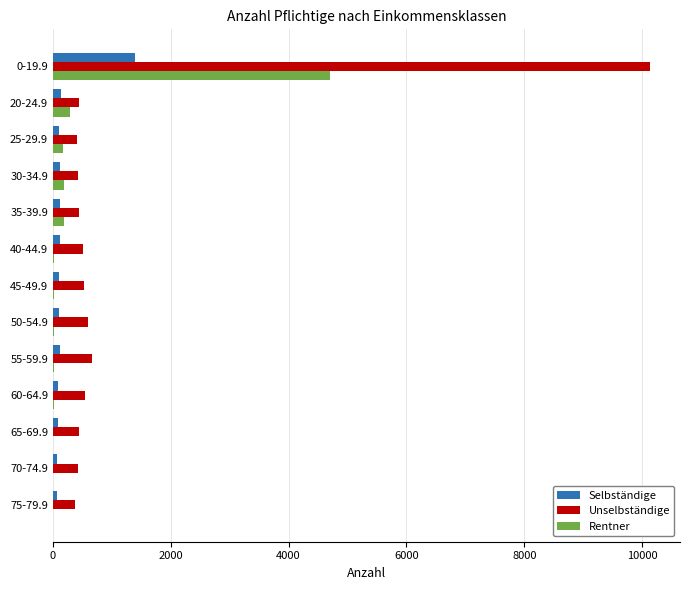

Is the value of Unselbständige at 40-44.9 greater than the value of Selbständige at 55-59.9?

Yes